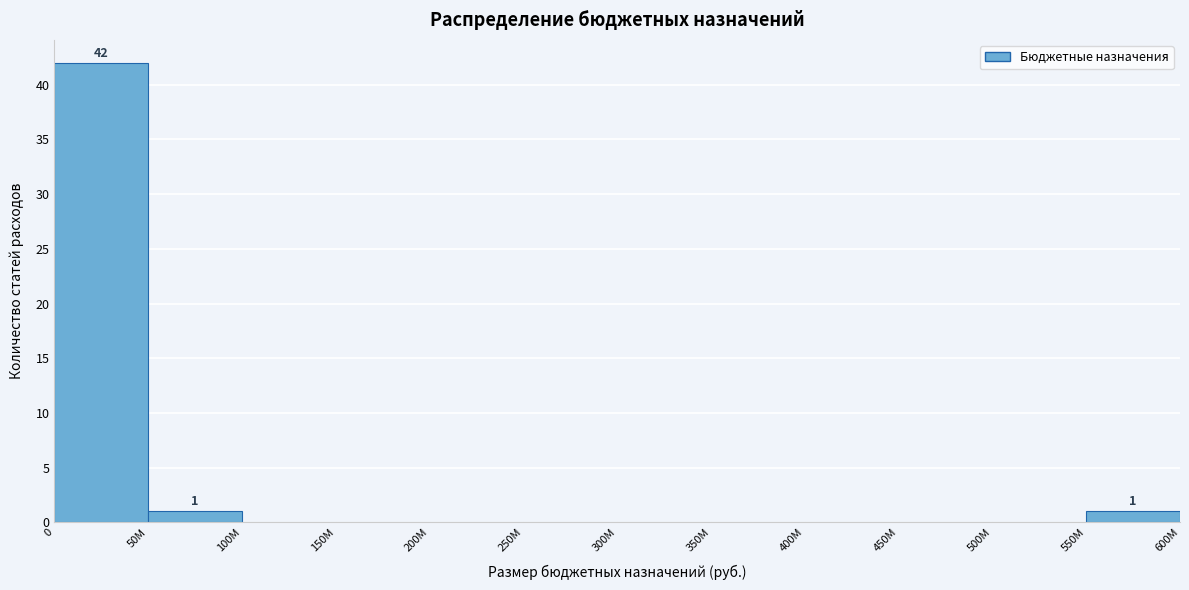

Reading left to right, extract all data points from this chart.

0=42	50M=1	100M=0	150M=0	200M=0	250M=0	300M=0	350M=0	400M=0	450M=0	500M=0	550M=1